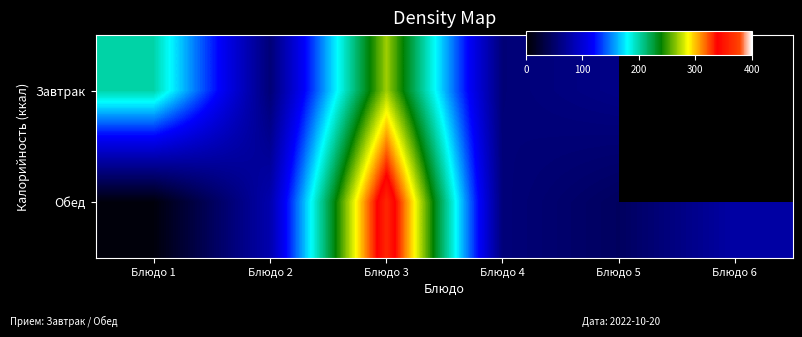

Which series changed the most between Блюдо 1 and Блюдо 5?

Завтрак